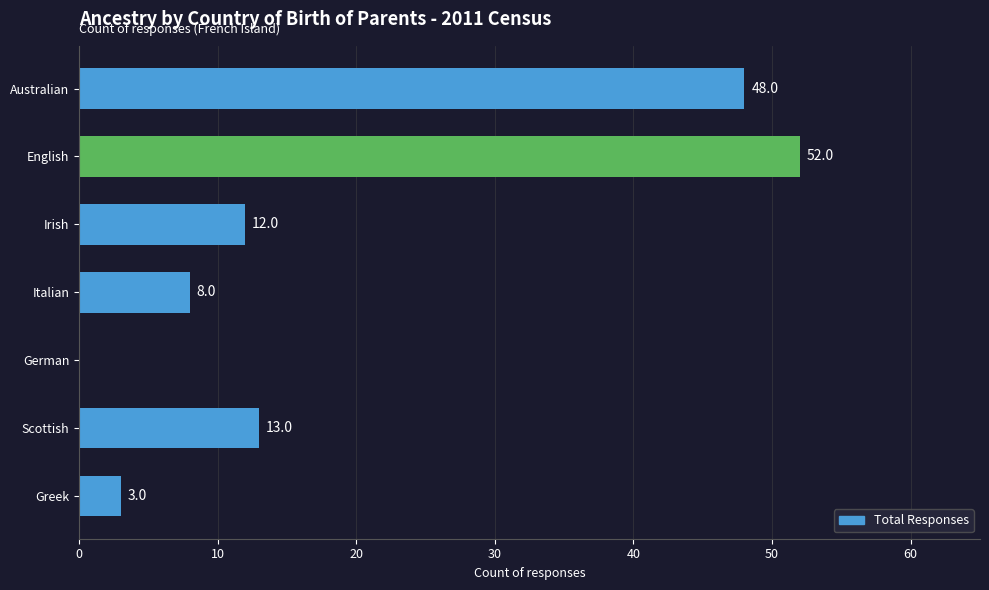

What is the sum of all values?

136